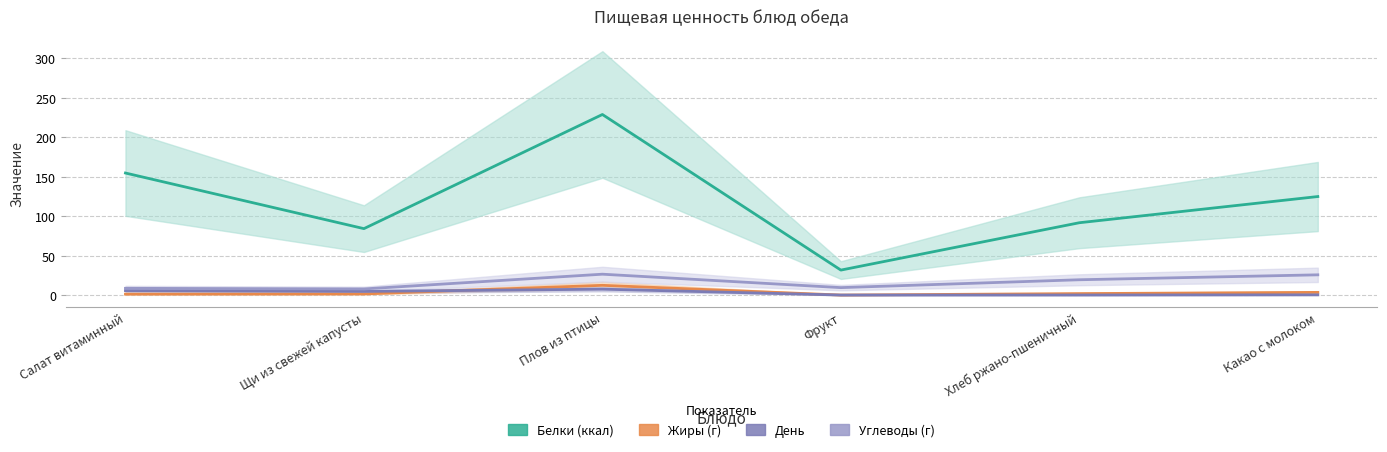

What is the average value of the Углеводы (col_9) series?

16.6